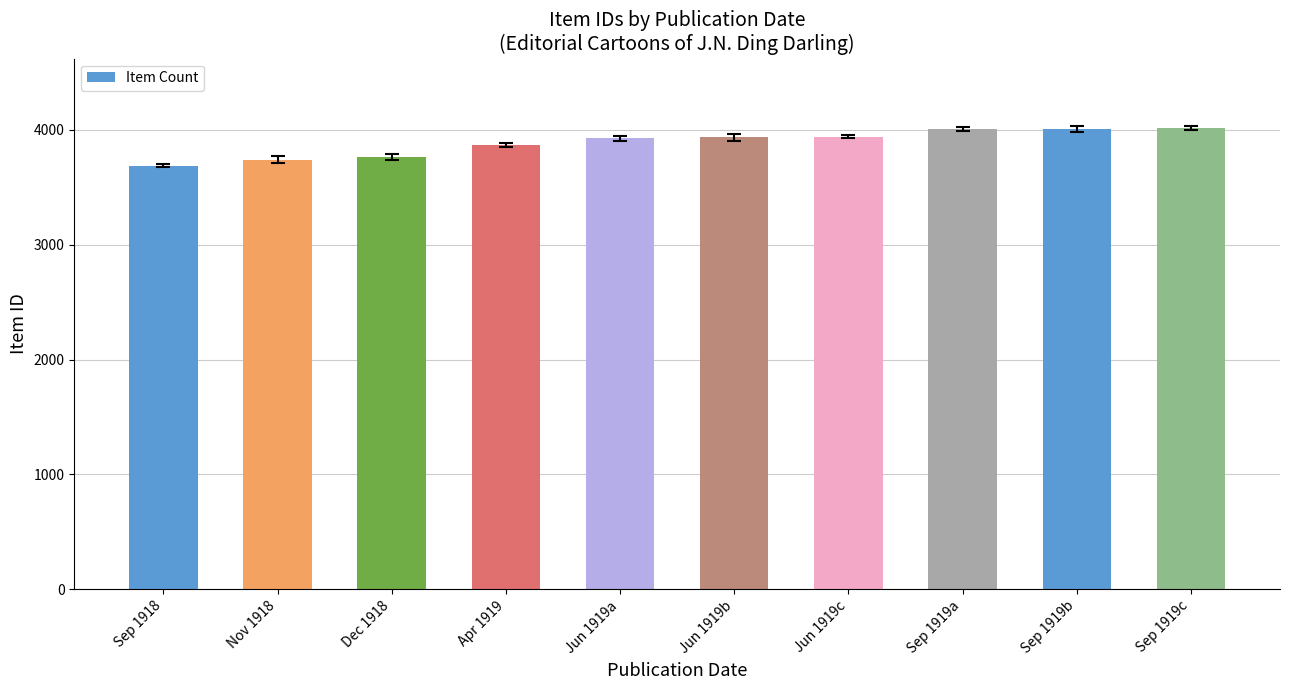

The value at Sep 1919a is 5530. True or false?

False